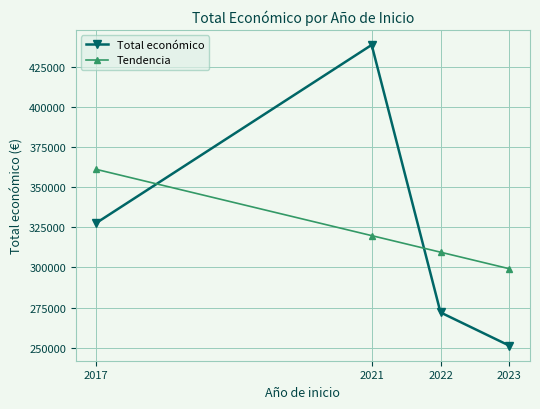

How many series are shown in this chart?

2